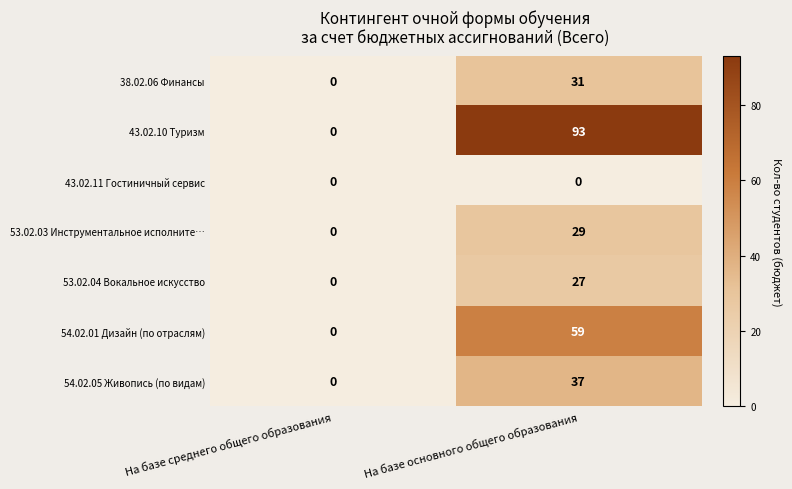

Which series has the widest spread of values?

43.02.10 Туризм